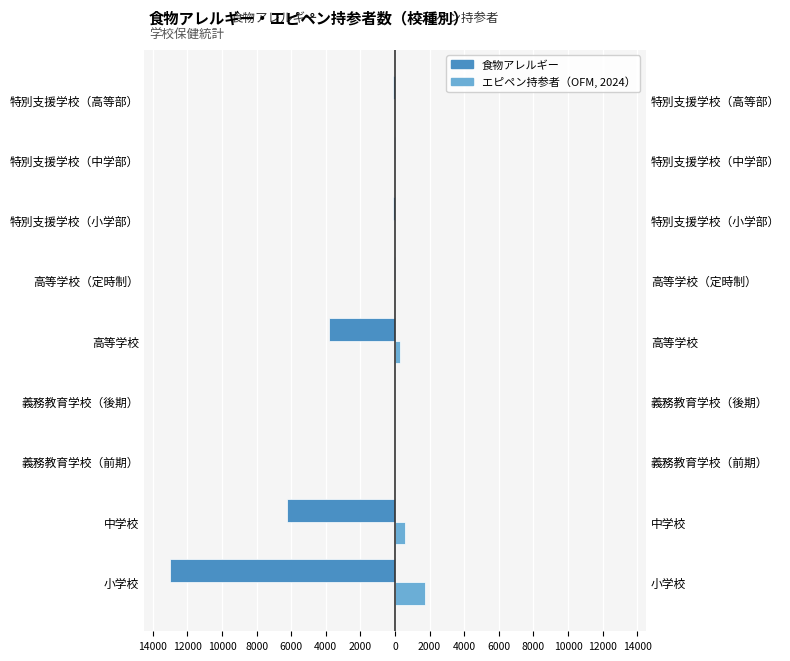

The value of 食物アレルギー at 特別支援学校（高等部） is -130. True or false?

True